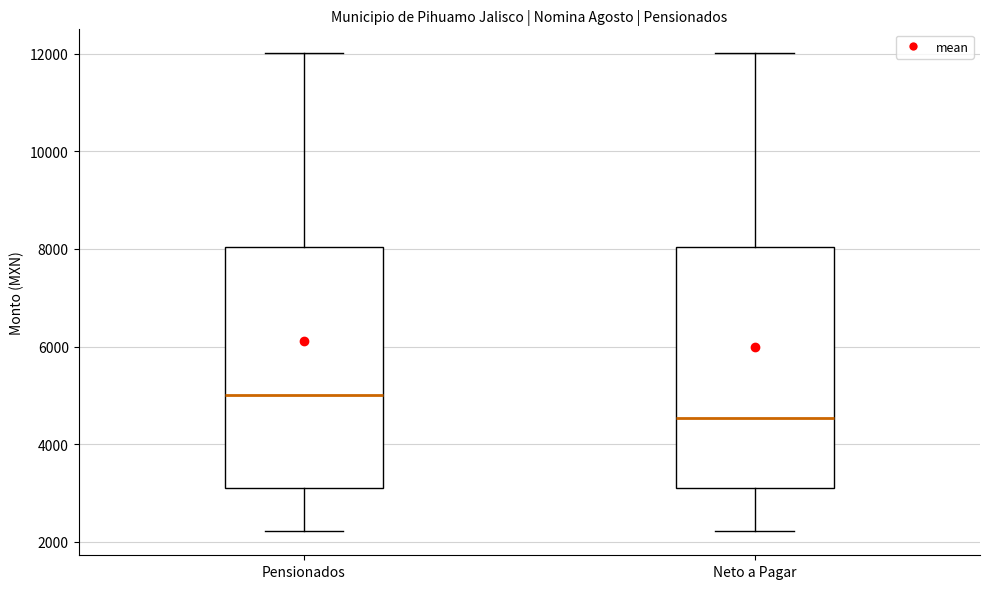

Reading left to right, read every box against the y-axis: the position of its median line, the range the box covers, and the ends of its whiskers. The values are not printed on the chart, so give them approximately, as read against the axis.

Pensionados: median 5000, box 3200 to 8000, whiskers 2200 to 12000
Neto a Pagar: median 4600, box 3200 to 8000, whiskers 2200 to 12000